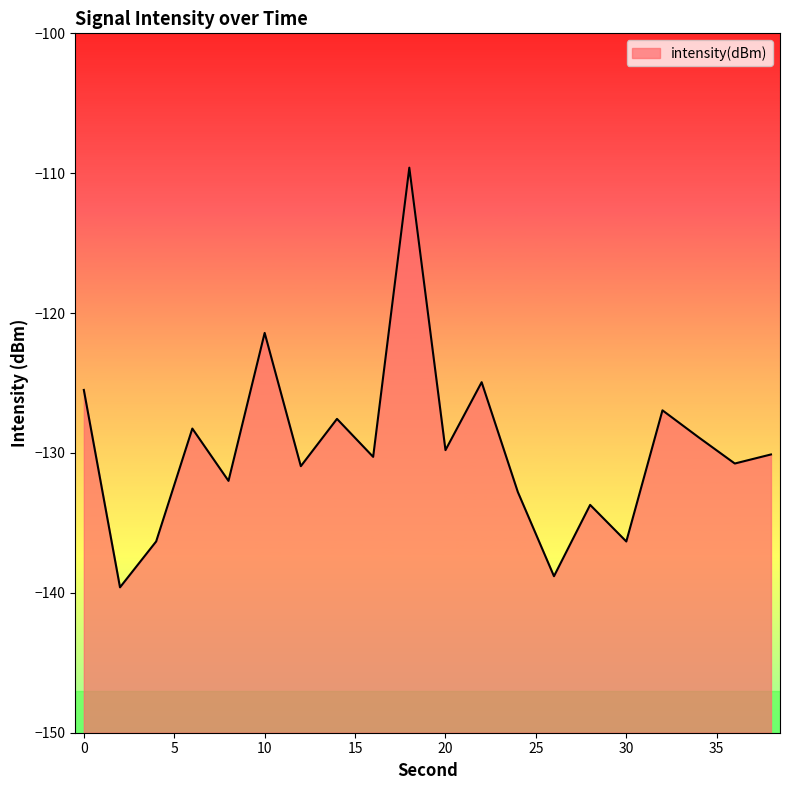

Is it true that the value at 24 is -132.8?

True